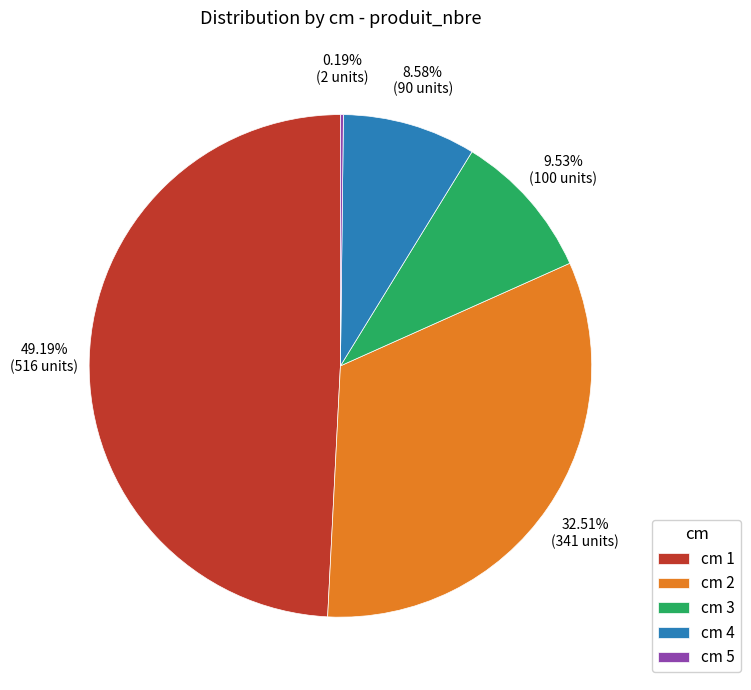

Combined, do cm 3 and cm 2 account for over 50%?

No